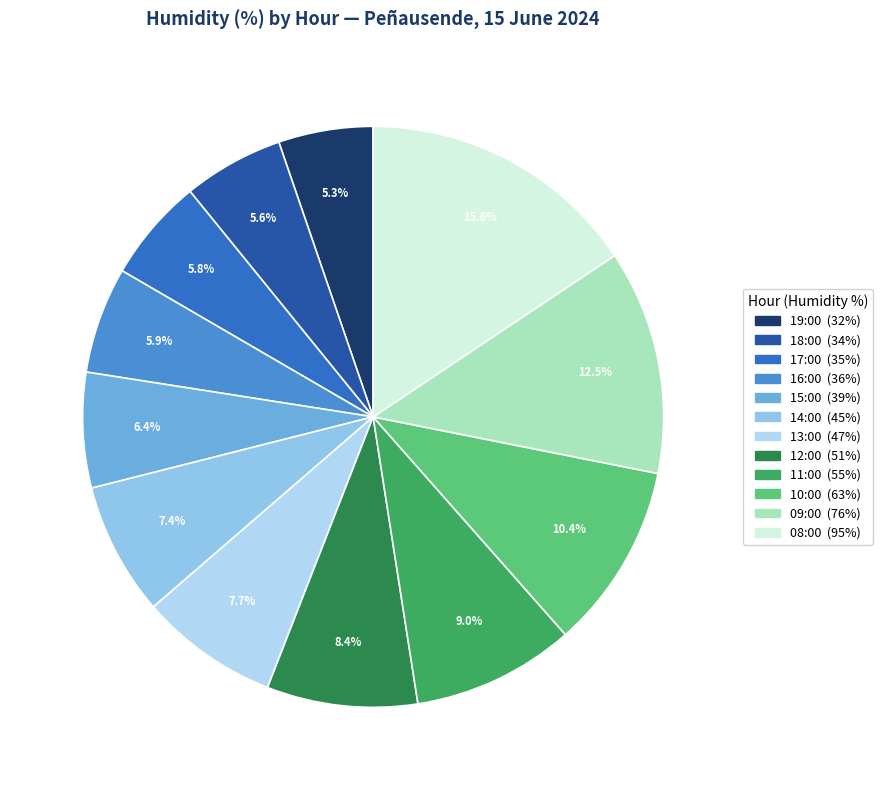

Is the sum of 19:00 and 18:00 greater than half?

No